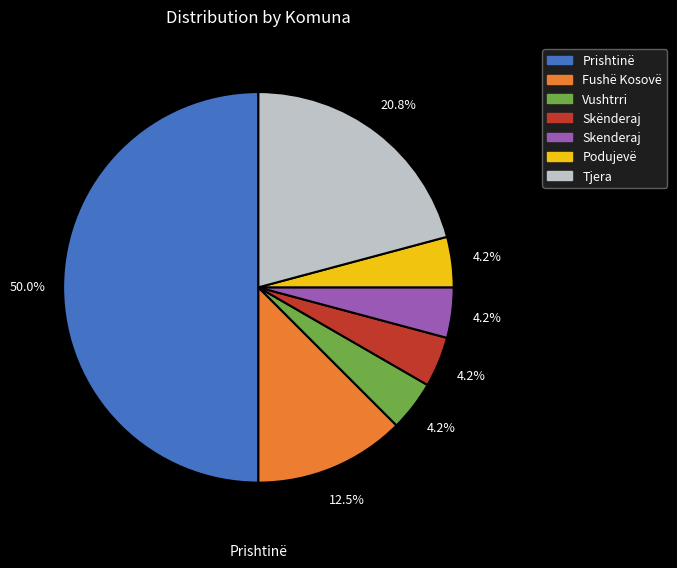

Which slice is the largest?

Prishtinë